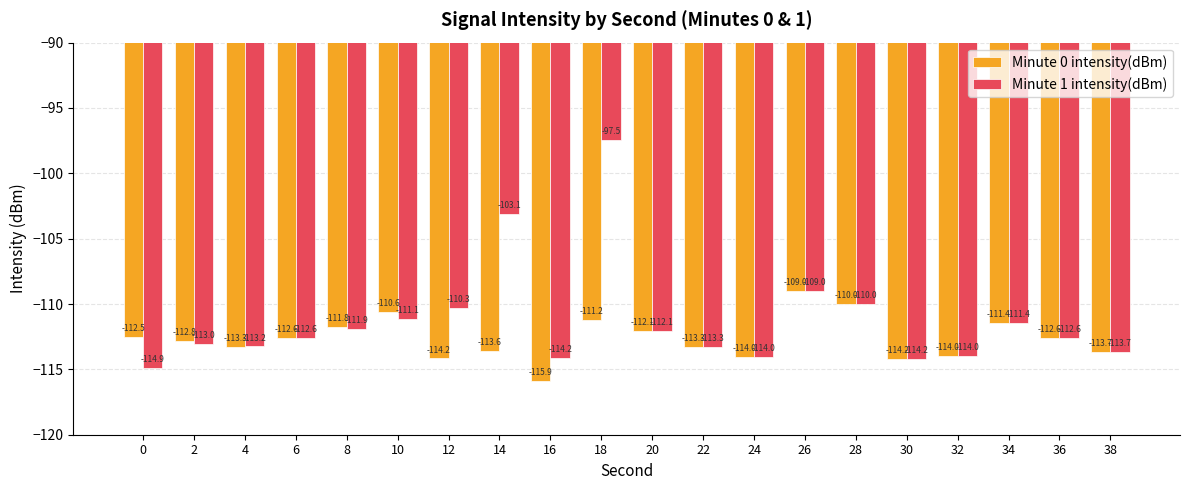

Reading left to right, list all the values displayed in this chart.

Minute 0 intensity(dBm): -112.5	-112.8	-113.3	-112.6	-111.8	-110.6	-114.2	-113.6	-115.9	-111.2	-112.1	-113.3	-114.0	-109.0	-110.0	-114.2	-114.0	-111.4	-112.6	-113.7
Minute 1 intensity(dBm): -114.9	-113.0	-113.2	-112.6	-111.9	-111.1	-110.3	-103.1	-114.2	-97.5	-112.1	-113.3	-114.0	-109.0	-110.0	-114.2	-114.0	-111.4	-112.6	-113.7